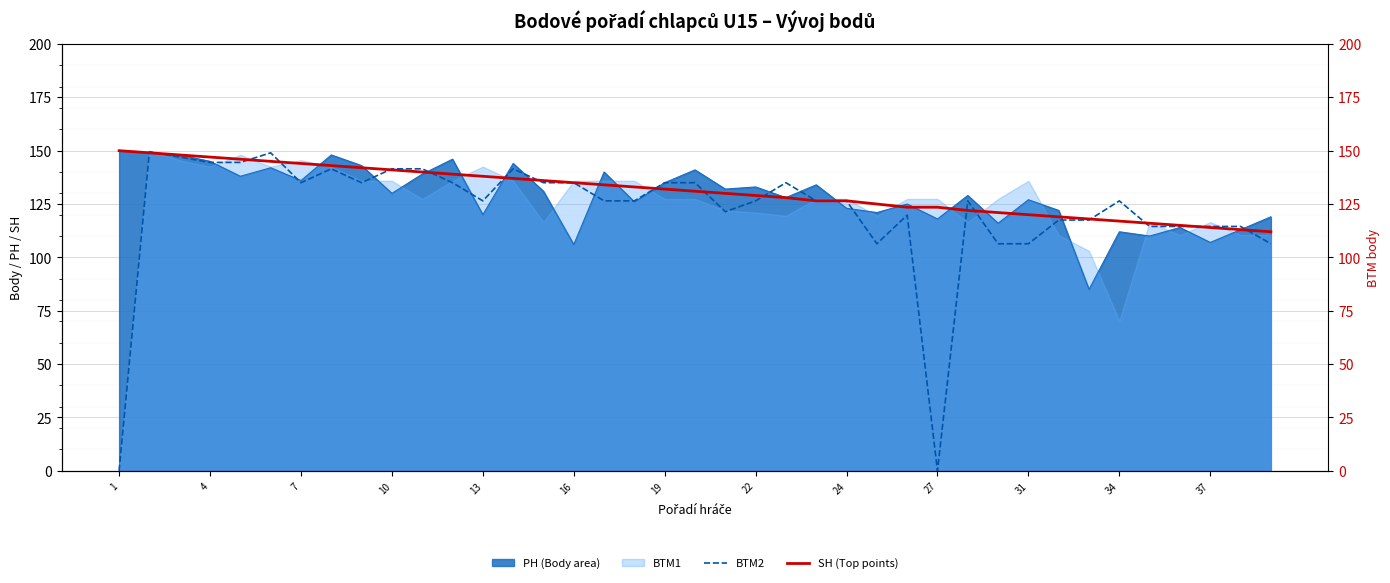

The PH (Body area) series shows 107.0 at 37. True or false?

True